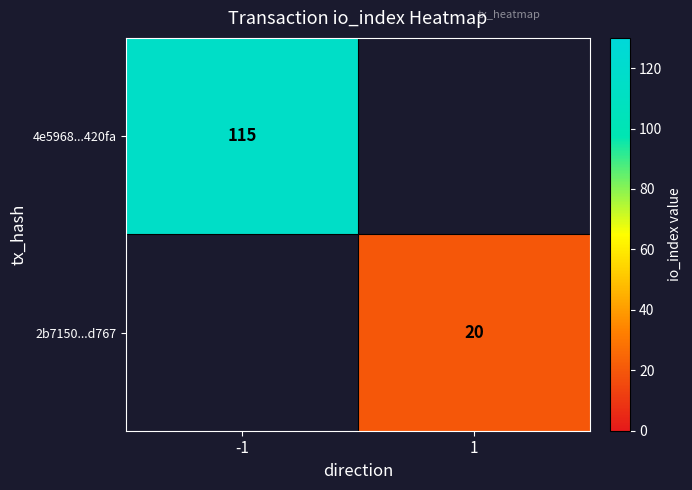

At how many categories does at least one series exceed 65?

1